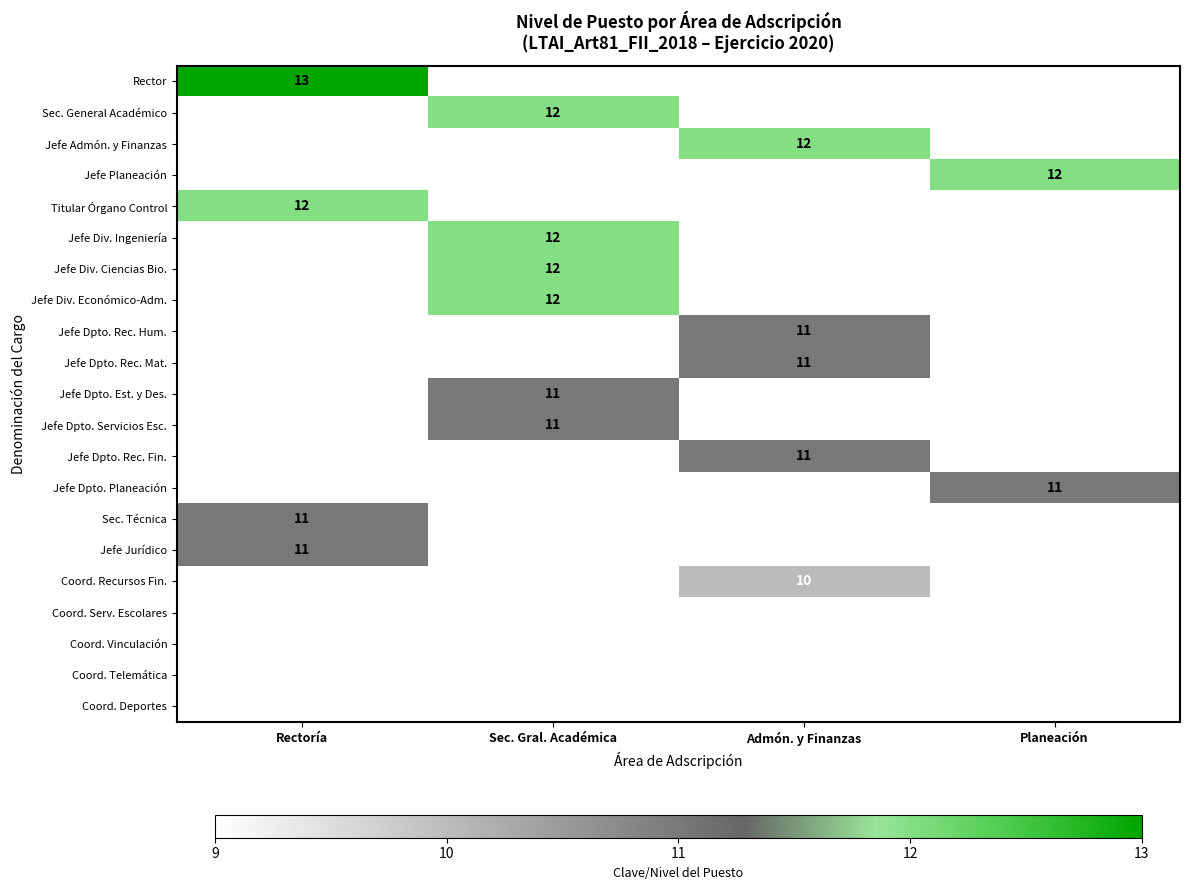

Is it true that Jefe Dpto. Est. y Des. equals 11 at Sec. Gral. Académica?

True